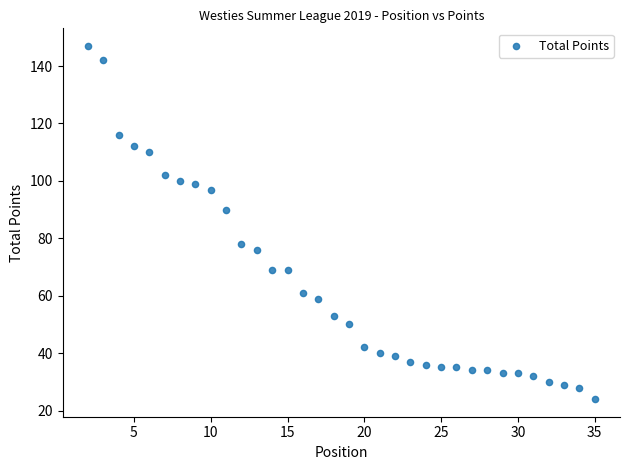

What is the range of X values (max minus min)?

33